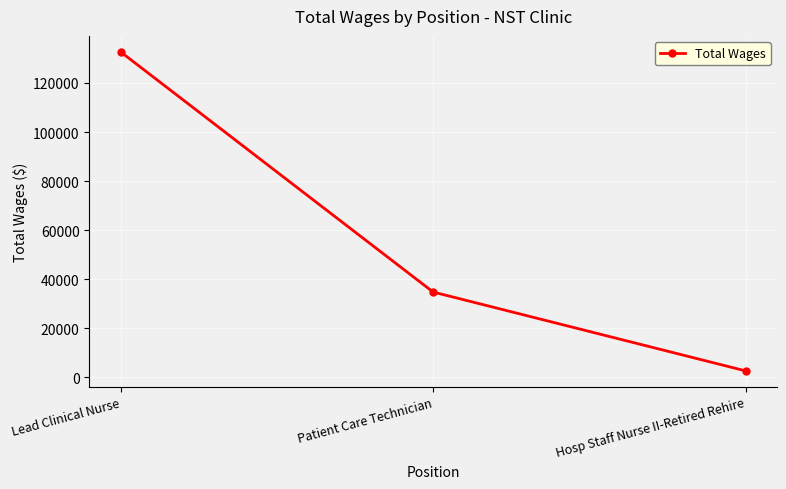

What position from the right is Patient Care Technician?

2